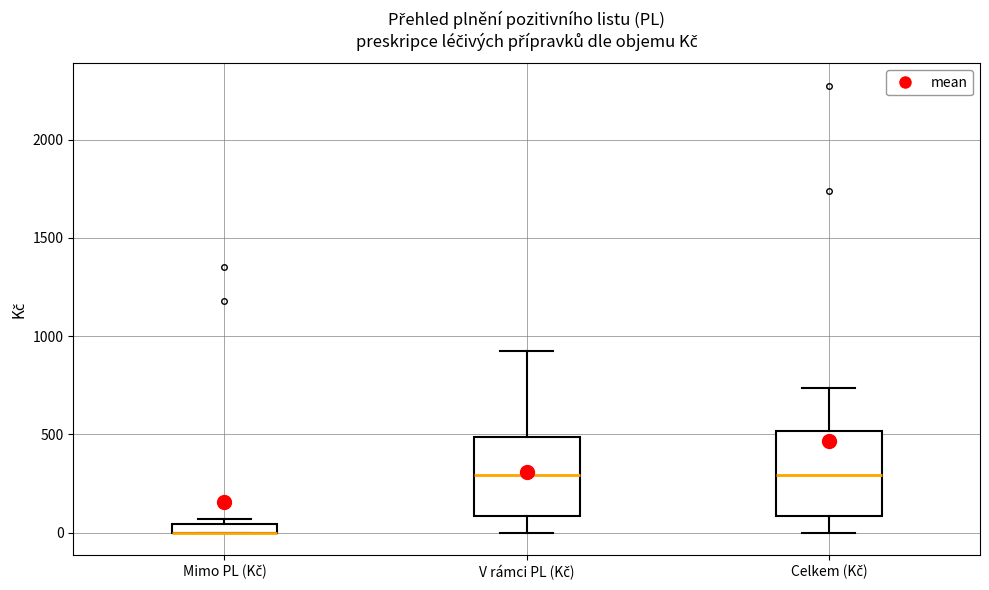

Where is the lower edge of the box for V rámci PL (Kč) on the y-axis? The values are not printed on the chart, so give them approximately, as read against the axis.

100